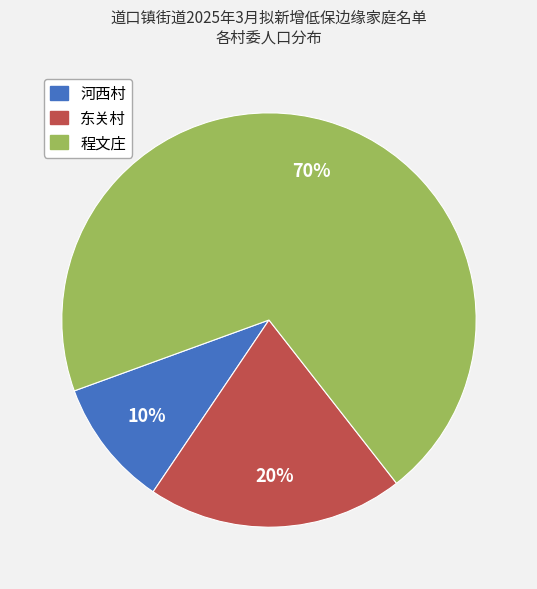

Rank the categories by value from lowest to highest.

河西村, 东关村, 程文庄